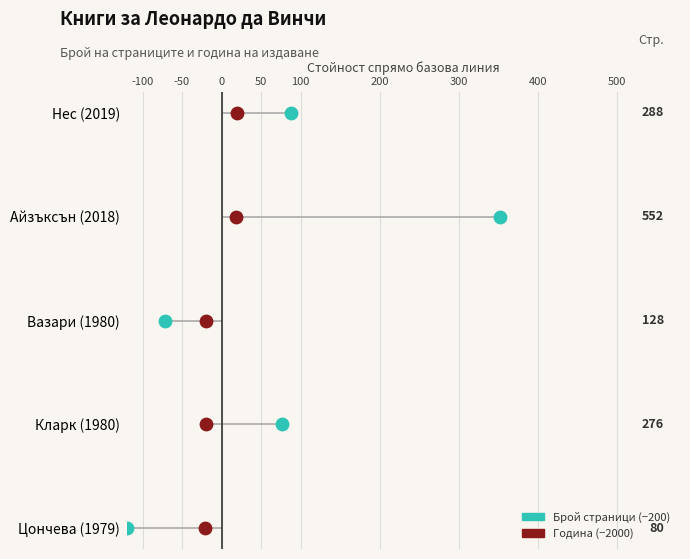

Which series has the widest spread of Y values?

Брой страници (−200)